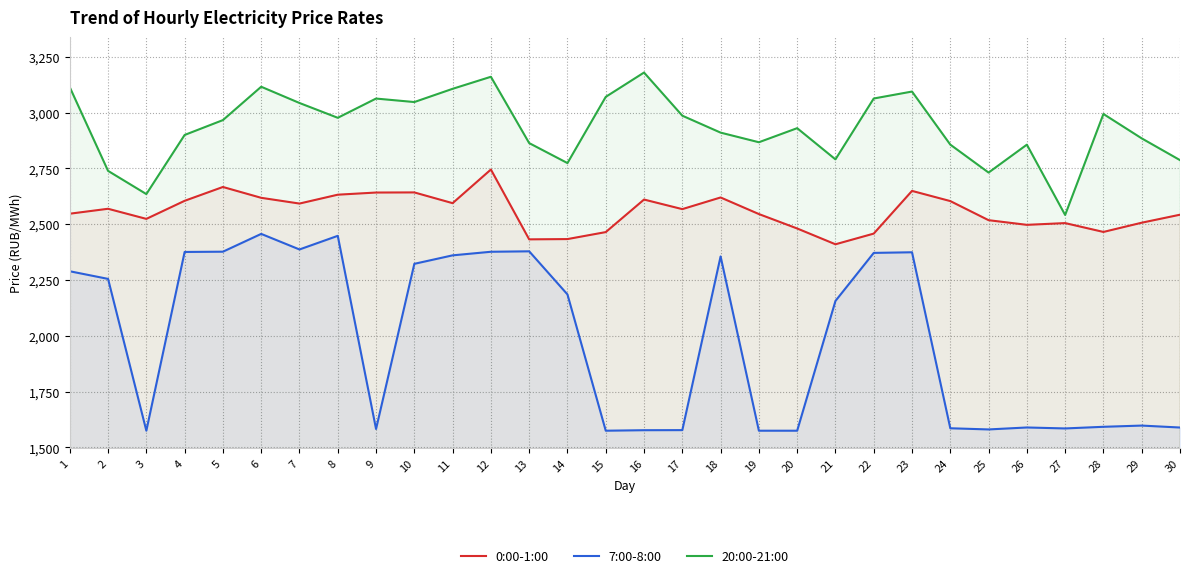

How many data points in 0:00-1:00 are less than 2567?

15